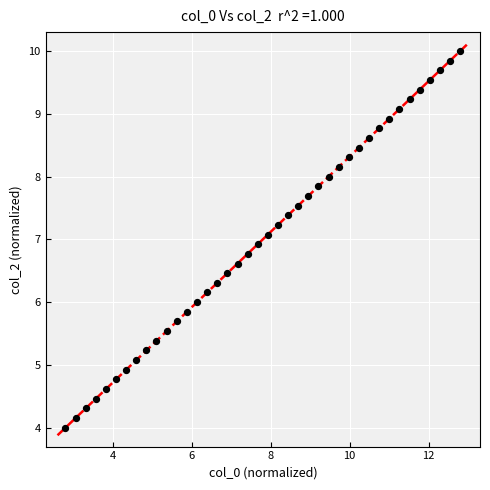

What is the range of X values (max minus min)?

10.0